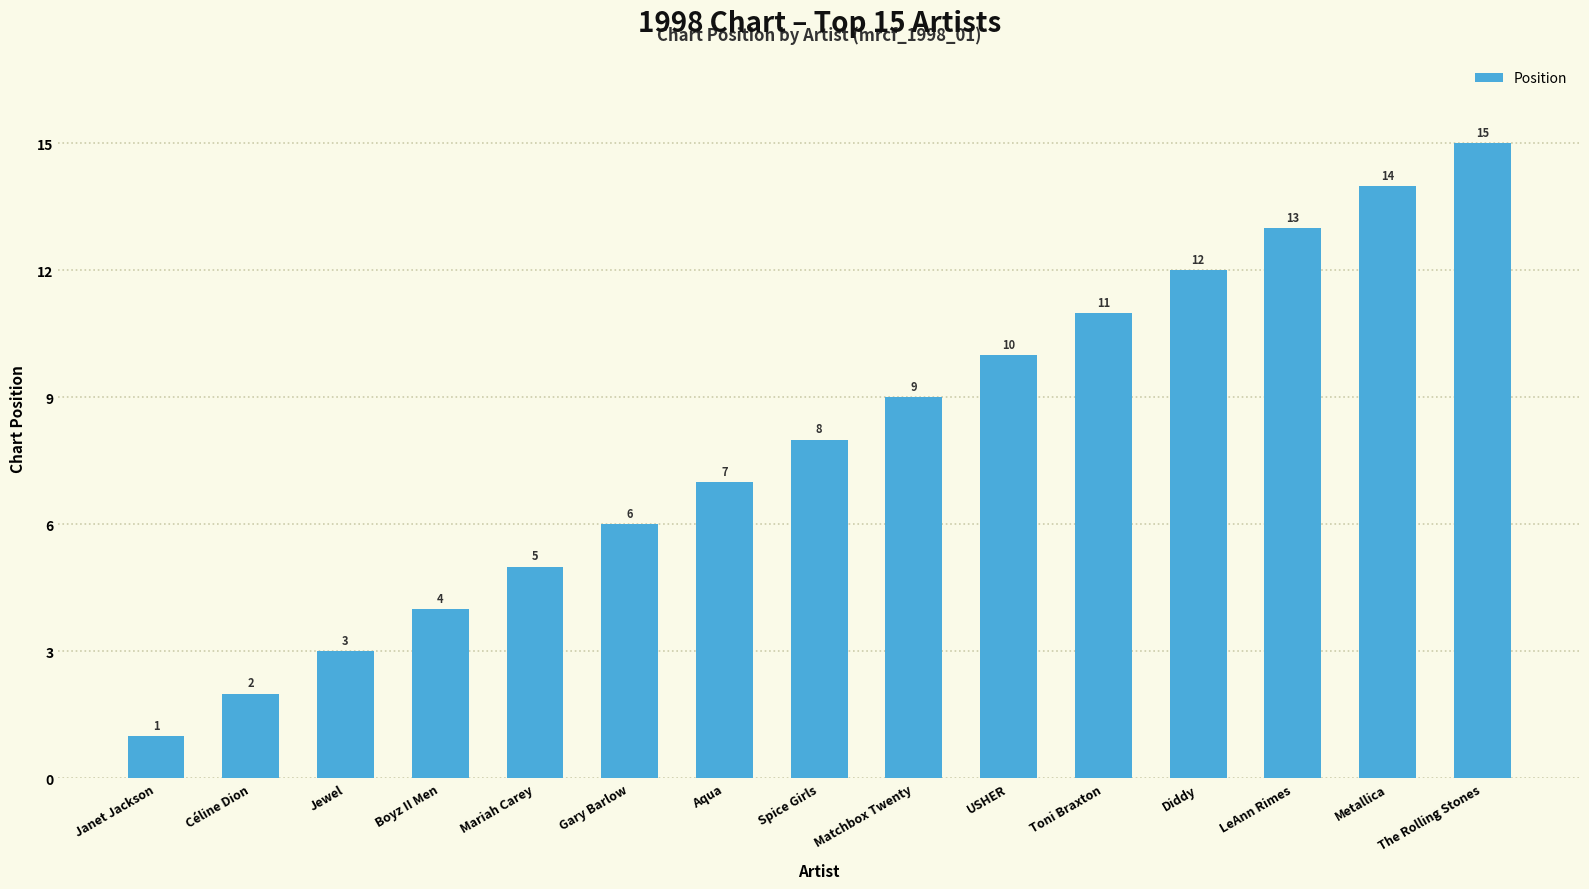

List the labels in order of value, smallest first.

Janet Jackson, Céline Dion, Jewel, Boyz II Men, Mariah Carey, Gary Barlow, Aqua, Spice Girls, Matchbox Twenty, USHER, Toni Braxton, Diddy, LeAnn Rimes, Metallica, The Rolling Stones